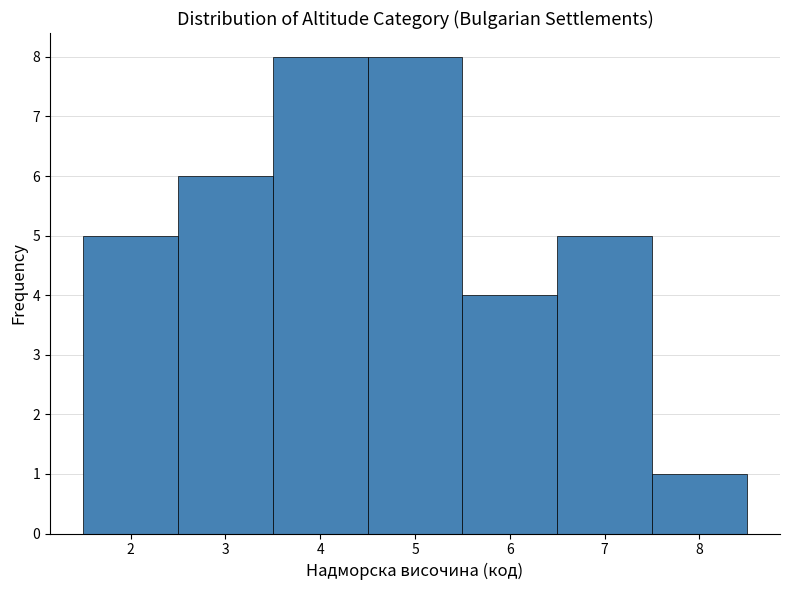

Reading left to right, transcribe this chart: for each bar, give the range it covers on the x-axis and its height. The values are not printed on the chart, so give them approximately, as read against the axis.

1.5 to 2.5: 5
2.5 to 3.5: 6
3.5 to 4.5: 8
4.5 to 5.5: 8
5.5 to 6.5: 4
6.5 to 7.5: 5
7.5 to 8.5: 1